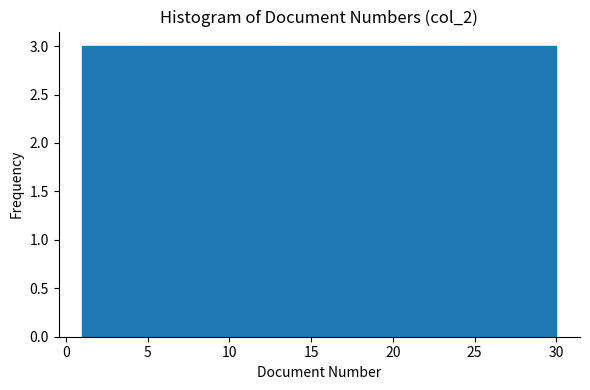

Reading left to right, list every bar in this chart as the range it spans on the x-axis followed by its height. Neither the bar edges nor the heights are printed on the chart, so give them approximately, as read against the axes.

1.0 to 3.9: 3
3.9 to 6.8: 3
6.8 to 9.7: 3
9.7 to 12.6: 3
12.6 to 15.5: 3
15.5 to 18.4: 3
18.4 to 21.3: 3
21.3 to 24.2: 3
24.2 to 27.1: 3
27.1 to 30.0: 3